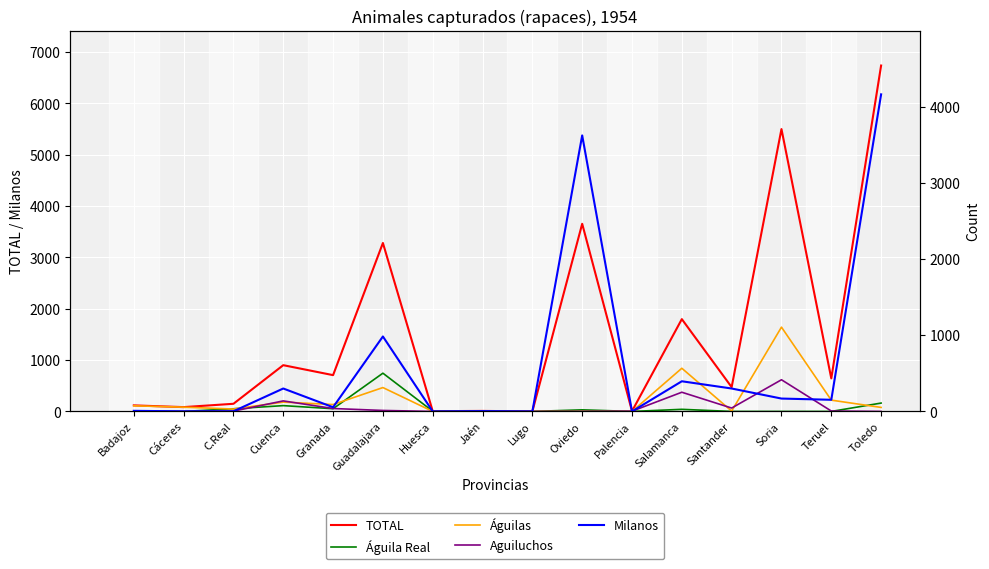

Which category has the highest value in the Milanos series?

Toledo